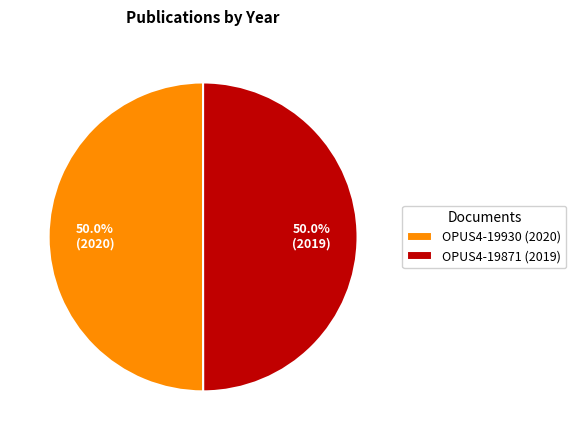

How many slices are in this pie chart?

2